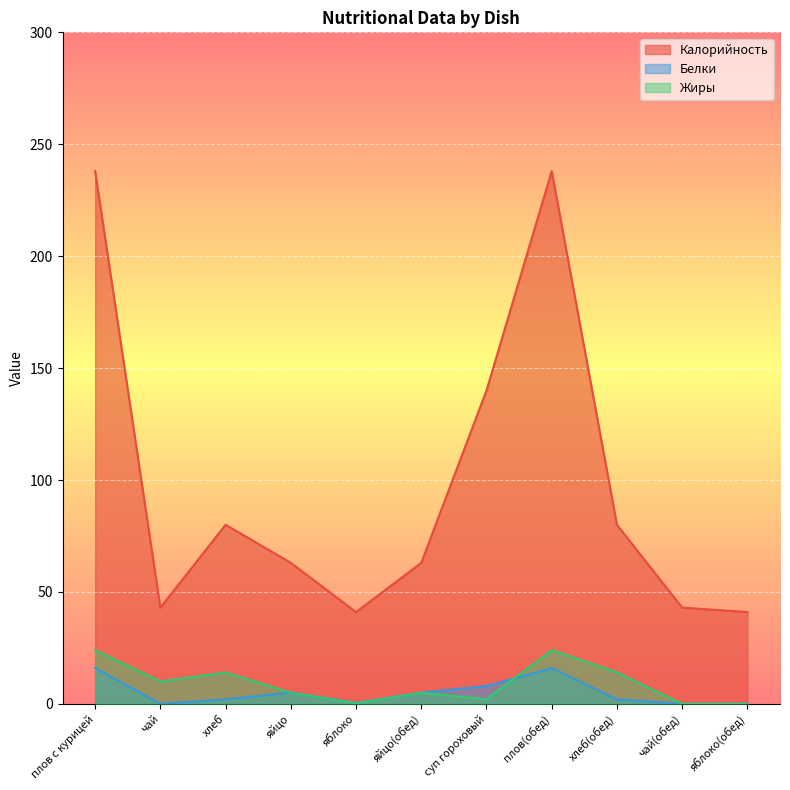

The Калорийность series shows 230.0 at суп гороховый. True or false?

False